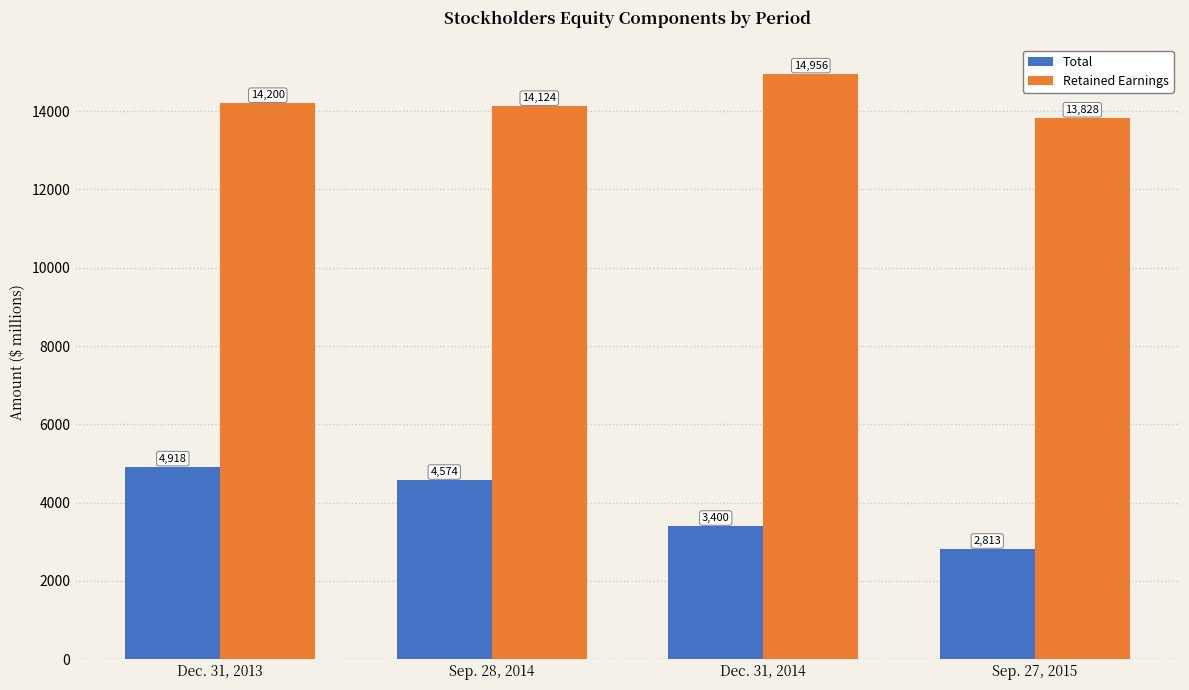

What is the total value across all series at Sep. 27, 2015?

16641